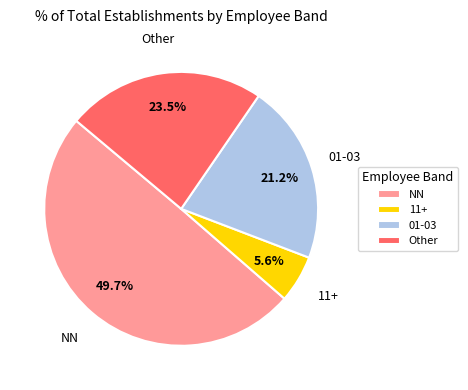

Between 01-03 and 11+, which is larger?

01-03